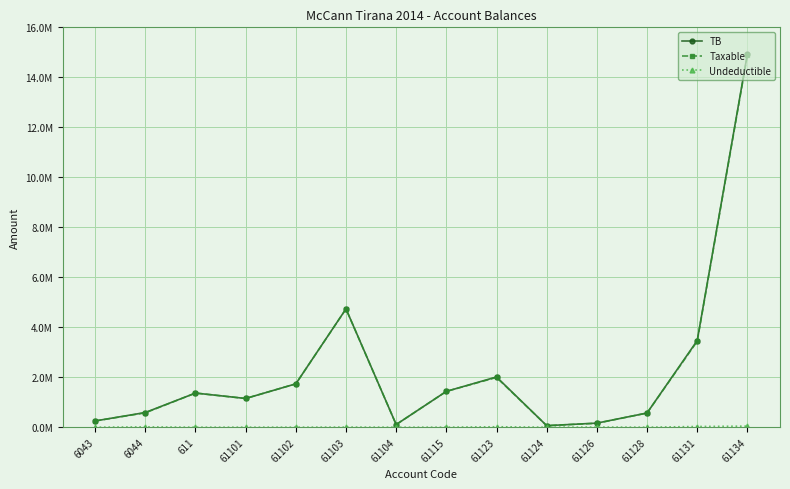

Reading right to left, what are all the values shown in this chart?

TB: 14931158.8	3465988.5	567460.5	163090.0	61813.2	2010362.2	1434003.2	105900.0	4735066.9	1735151.5	1149043.7	1366068.5	588118.9	250227.1
Taxable: 14887859.8	3437988.5	567460.5	157990.0	61813.2	1991862.2	1433753.2	105900.0	4731146.9	1735151.5	1149043.7	1366068.5	575296.9	250227.1
Undeductible: 43299.0	28000.0	0.0	5100.0	0.0	18500.0	250.0	0.0	3920.0	0.0	0.0	0.0	12822.0	0.0